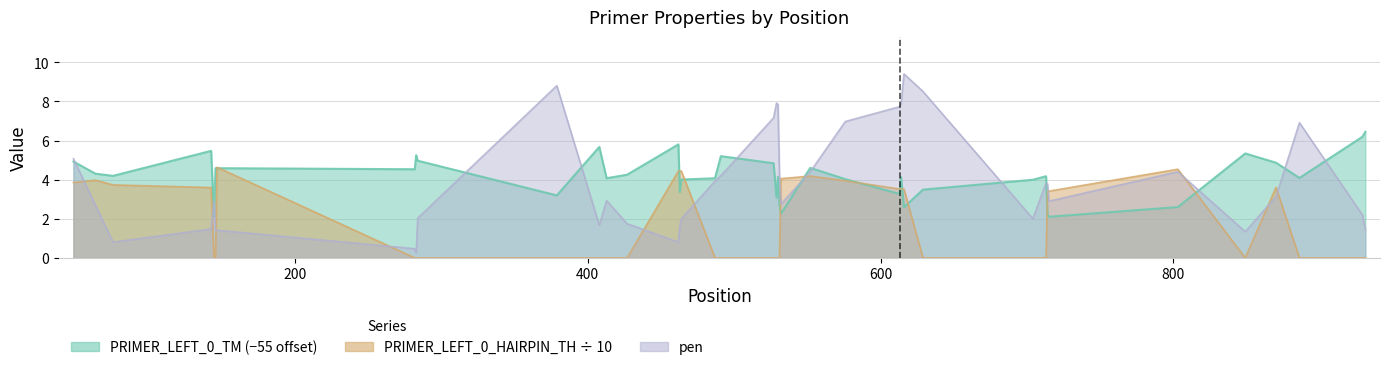

Reading left to right, what are all the values shown in this chart?

PRIMER_LEFT_0_TM: 4.9	4.3	4.2	5.5	2.1	4.6	4.6	4.5	5.2	5.0	3.2	5.7	4.1	4.3	5.8	3.4	4.0	4.1	5.2	4.8	3.1	4.1	2.7	2.3	4.6	4.0	3.3	4.1	2.6	3.5	4.0	4.2	2.2	2.1	2.6	5.3	4.9	4.1	6.2	6.4
PRIMER_LEFT_0_HAIRPIN_TH: 3.9	4.0	3.7	3.6	0.0	0.0	4.6	0.0	0.0	0.0	0.0	0.0	0.0	0.0	4.4	4.4	4.4	0.0	0.0	0.0	0.0	0.0	0.0	4.1	4.2	3.9	3.5	3.5	3.5	0.0	0.0	0.0	3.4	3.4	4.5	0.0	3.6	0.0	0.0	0.0
pen: 5.1	2.7	0.8	1.5	2.9	1.4	1.4	0.5	0.3	2.0	8.8	1.7	2.9	1.7	0.8	1.6	2.0	3.9	4.2	7.2	7.9	7.9	4.3	2.7	4.4	7.0	7.7	7.9	9.4	8.5	2.0	3.8	3.8	2.9	4.4	1.3	3.1	6.9	2.2	1.4